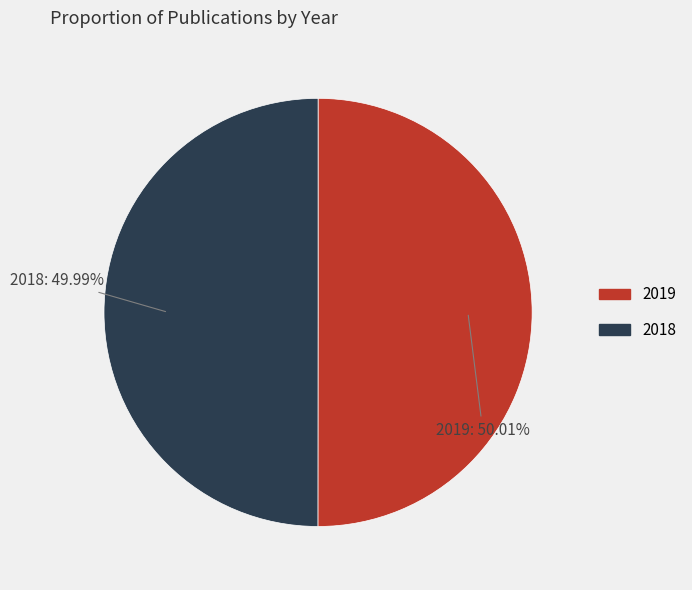

To the nearest percent, what percentage of the pie is 2019?

50%